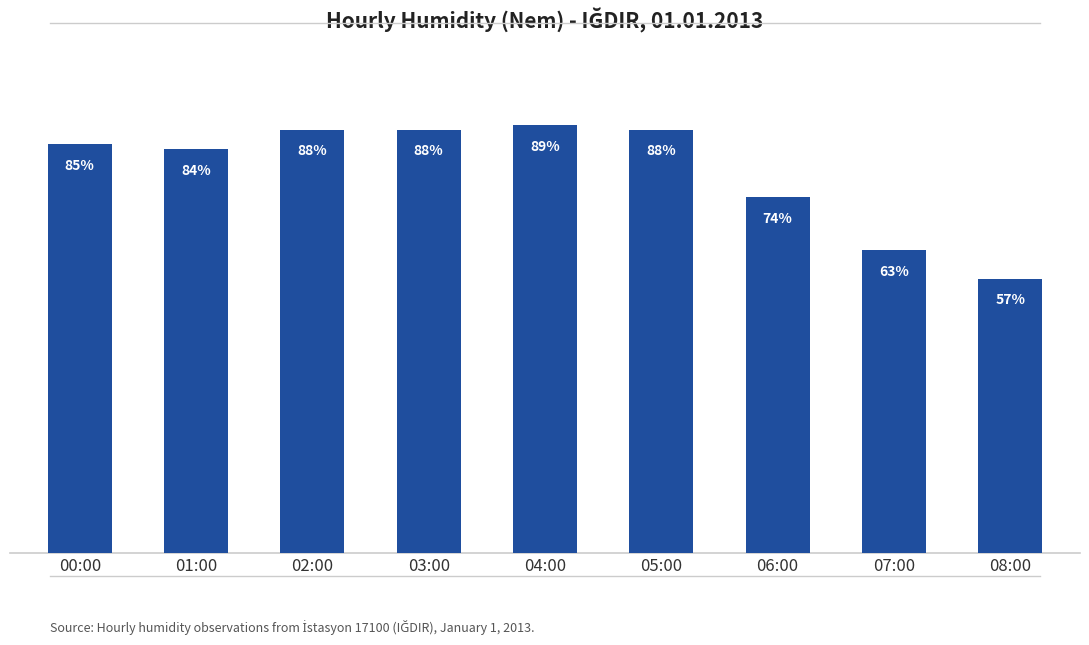

Between 06:00 and 07:00, which is larger?

06:00